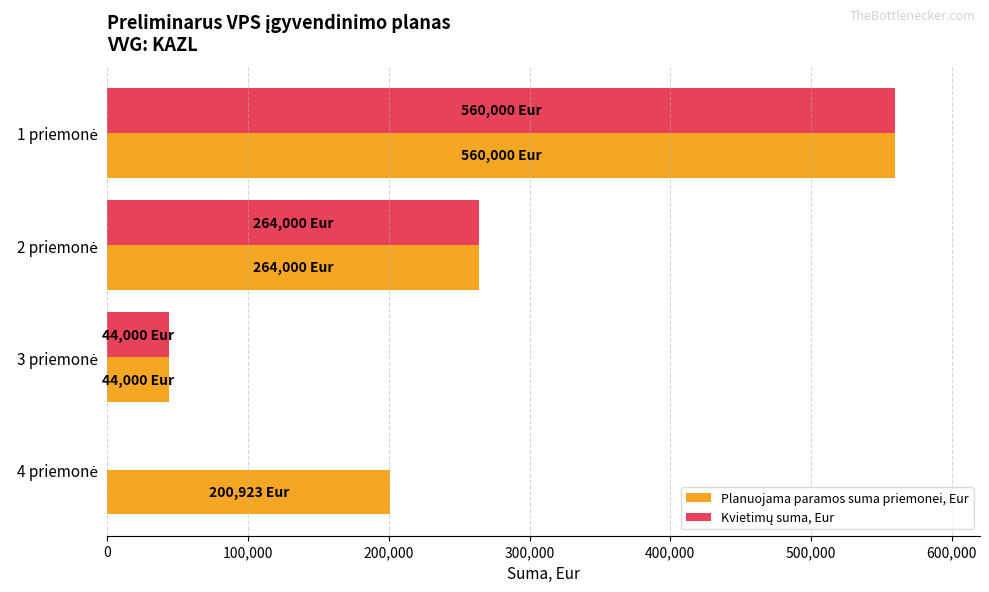

What is the maximum value for Planuojama paramos suma priemonei, Eur?

560000